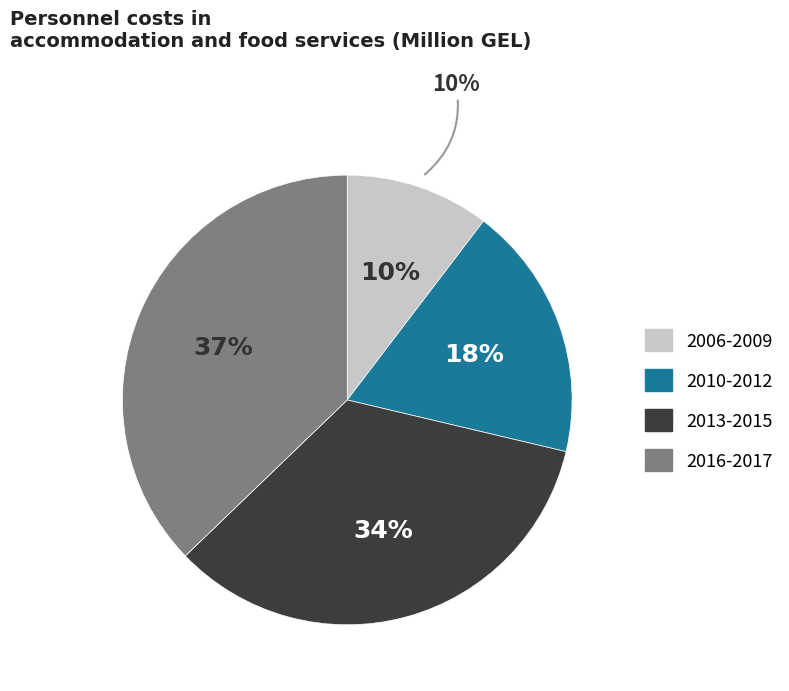

Which slice is the smallest?

2006